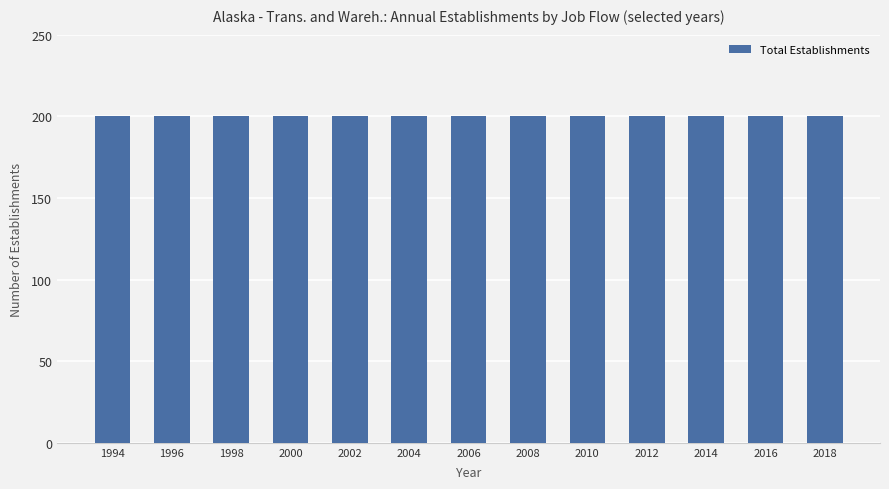

Which series changed the most between 1998 and 2018?

Total Establishments